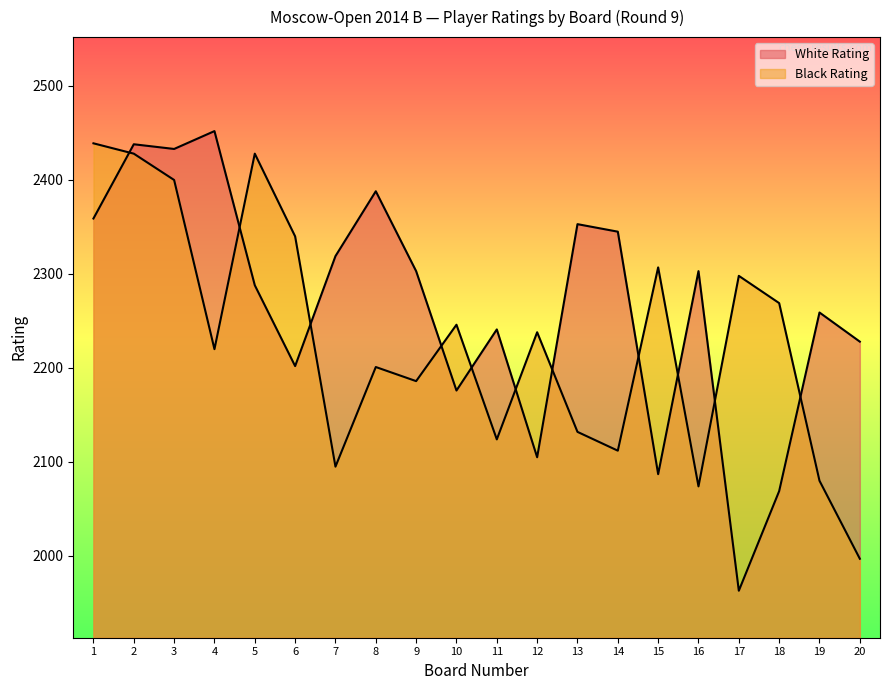

True or false: White Rating and Black Rating cross at least once.

True